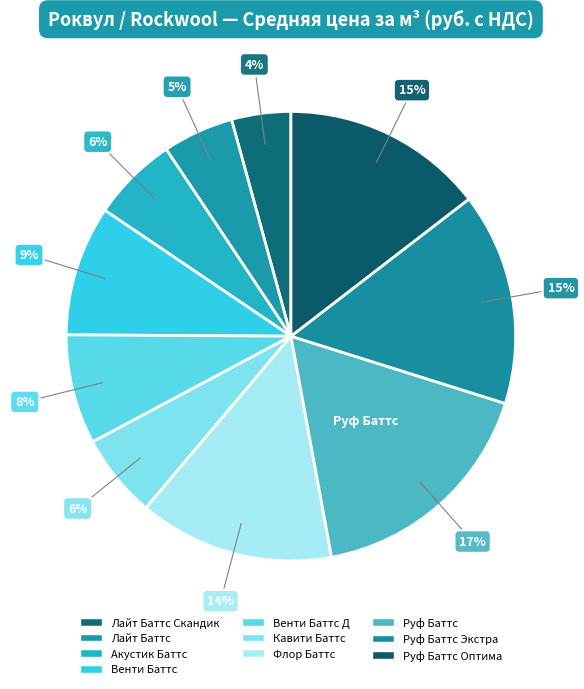

How many slices are in this pie chart?

10